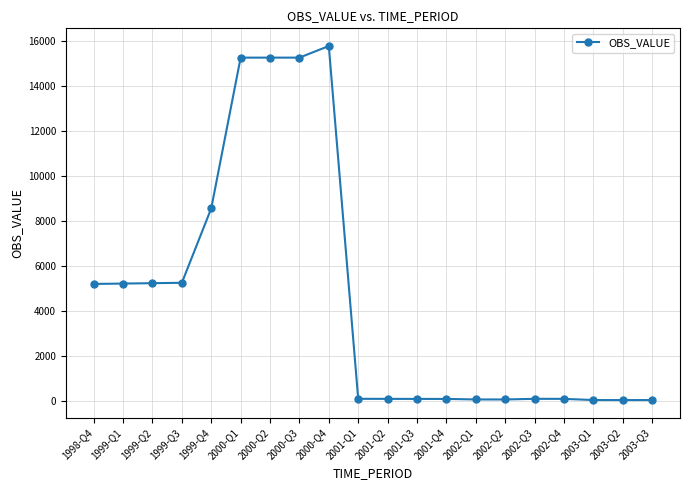

The chart shows a value of 8570 at 1999-Q4. True or false?

True